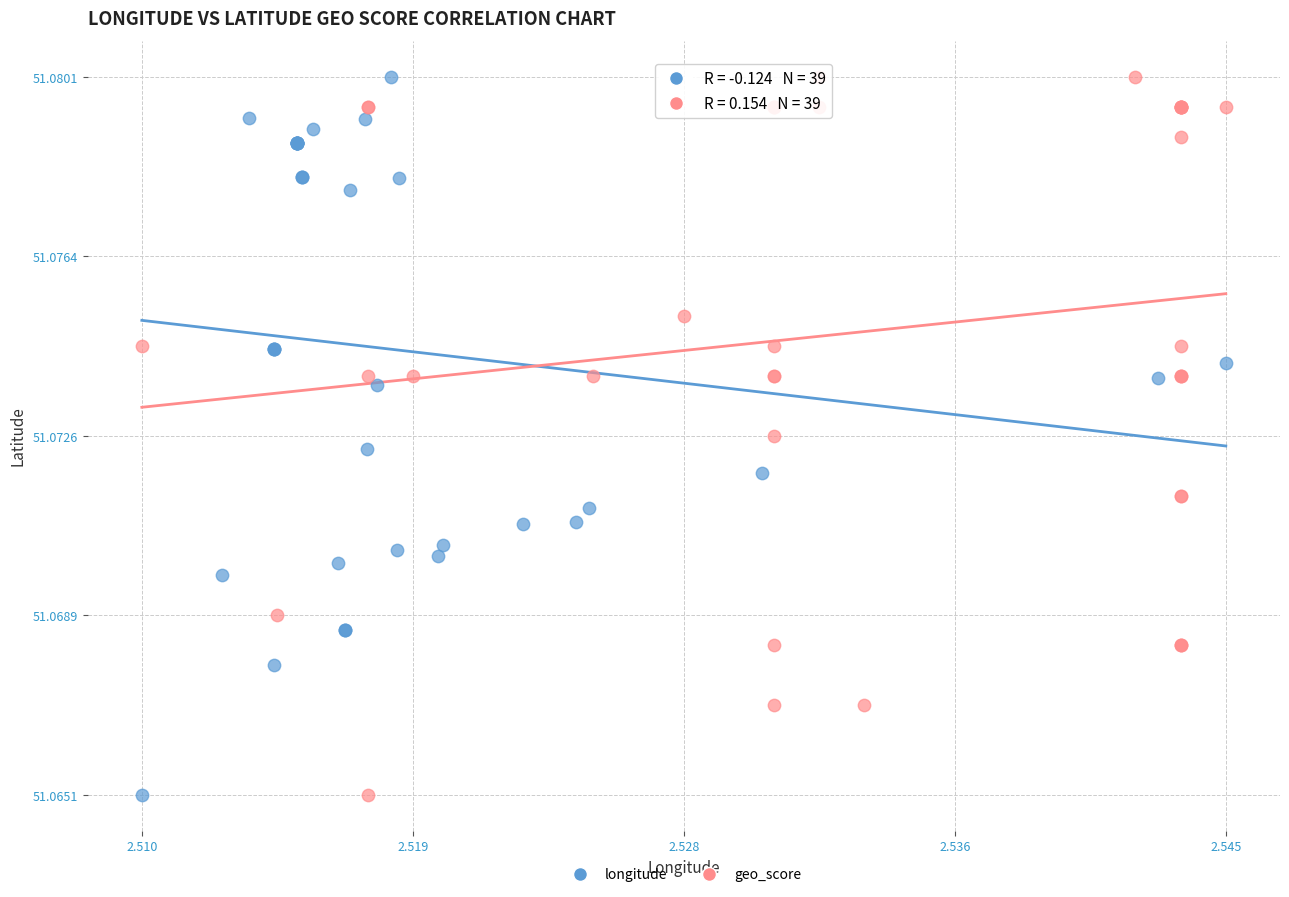

What are all the series names shown in the legend?

longitude, geo_score